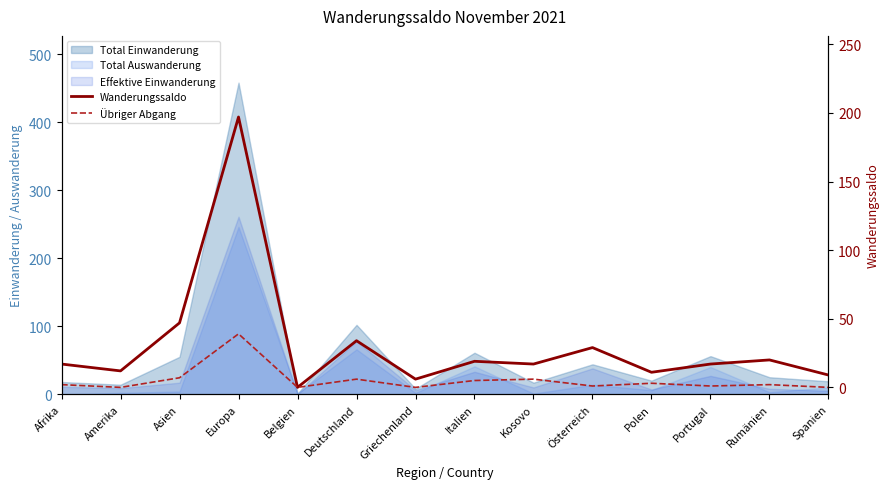

How many lines are shown in the chart?

2